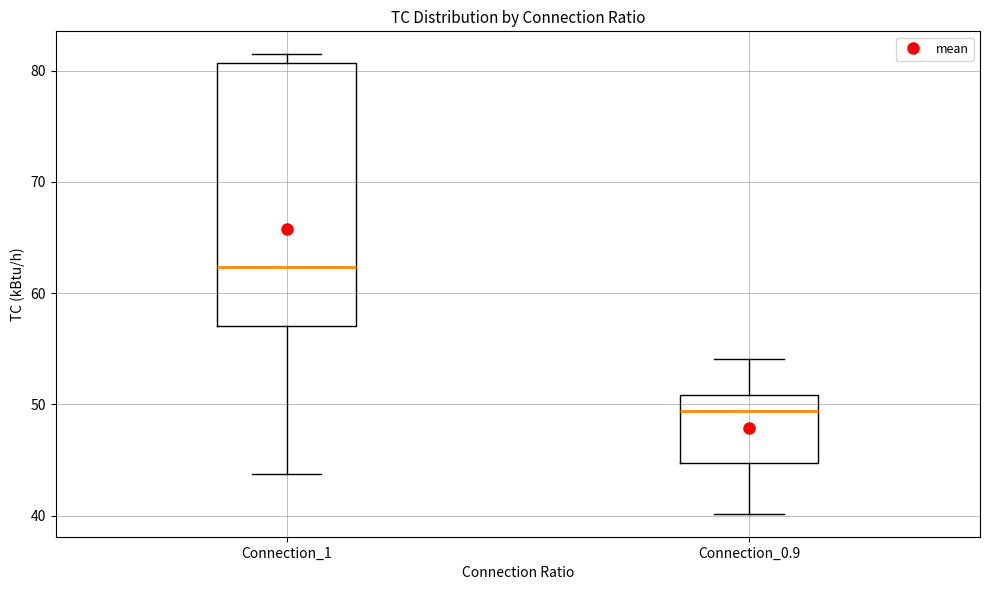

Which box is the tallest, from its lower edge to its upper edge?

Connection_1